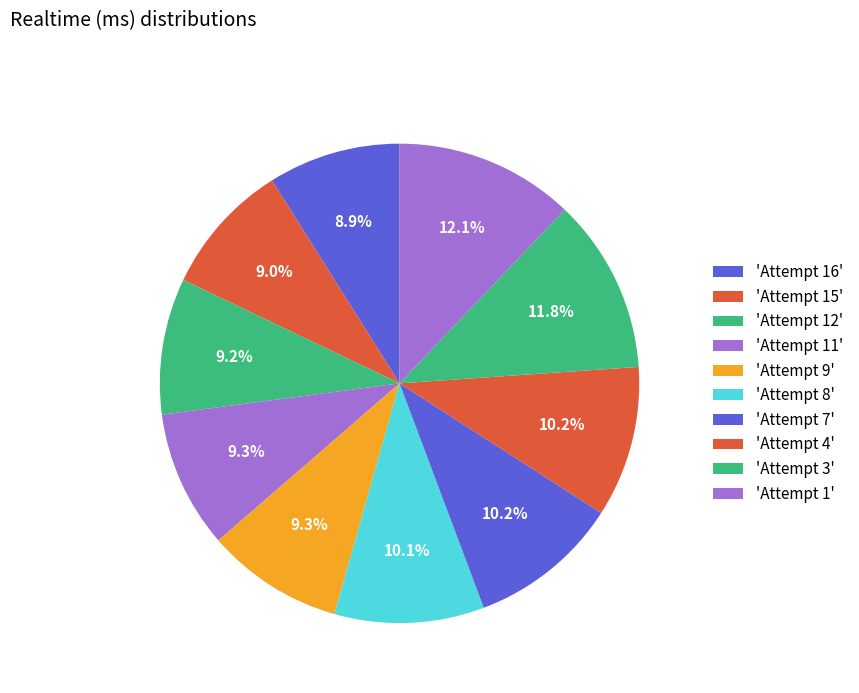

Count the number of slices in the pie.

10